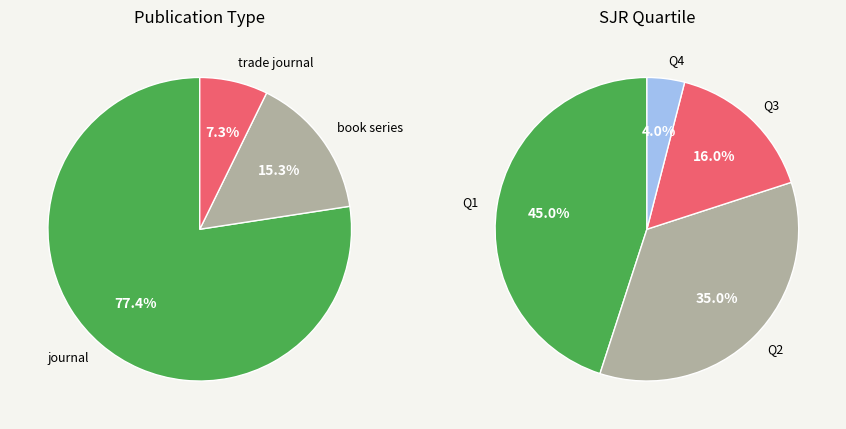

What percentage do book series and journal together represent?

92.7%